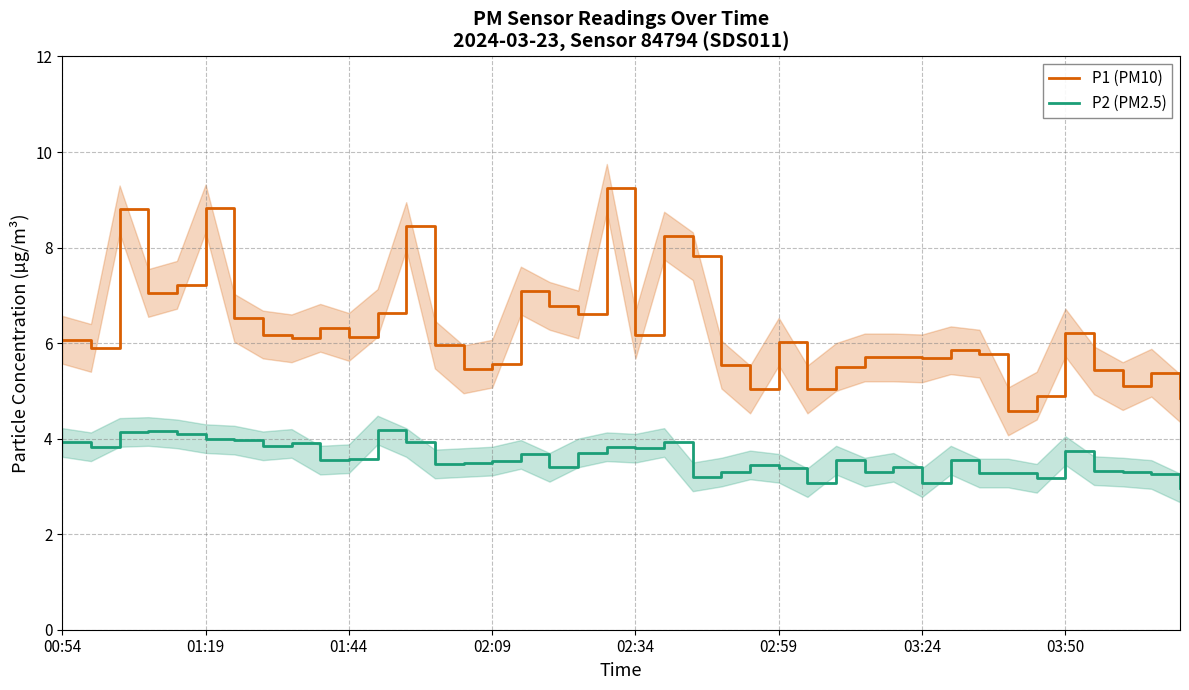

How many data points does each series have?

40